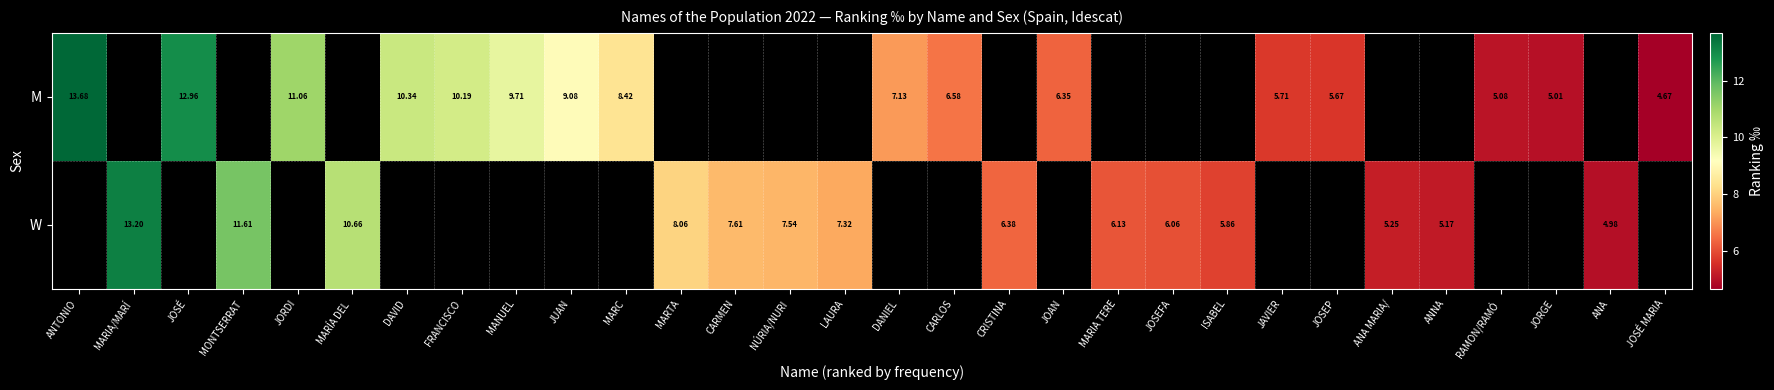

Count the number of data series in this chart.

2